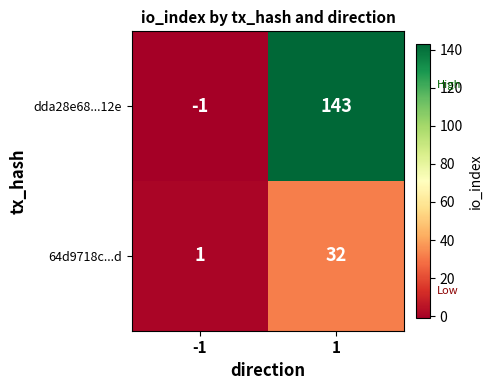

What is the difference between the maximum and minimum values in the 64d9718c...d series?

31